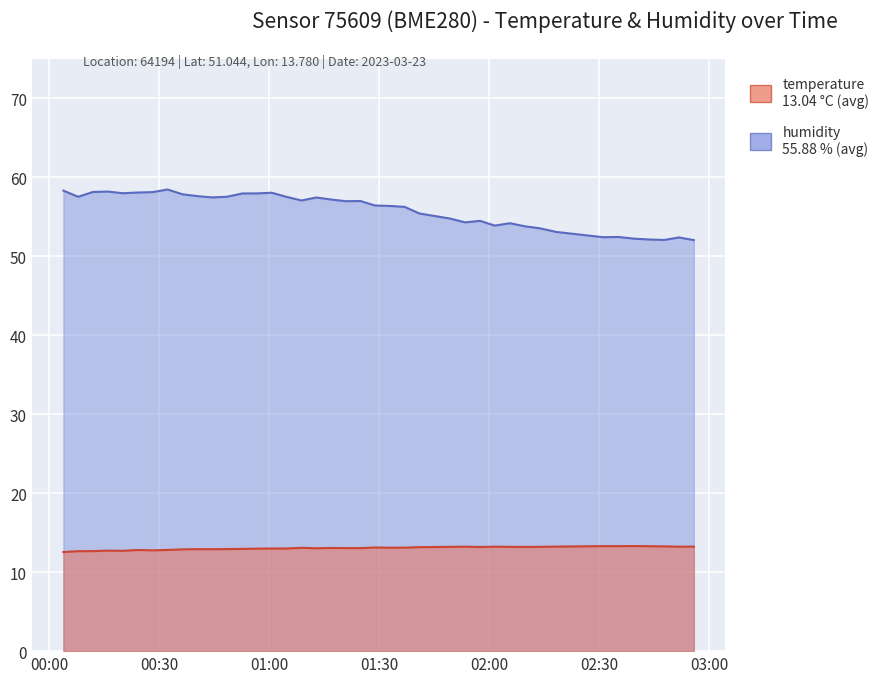

Which series has the largest range (max minus min)?

humidity